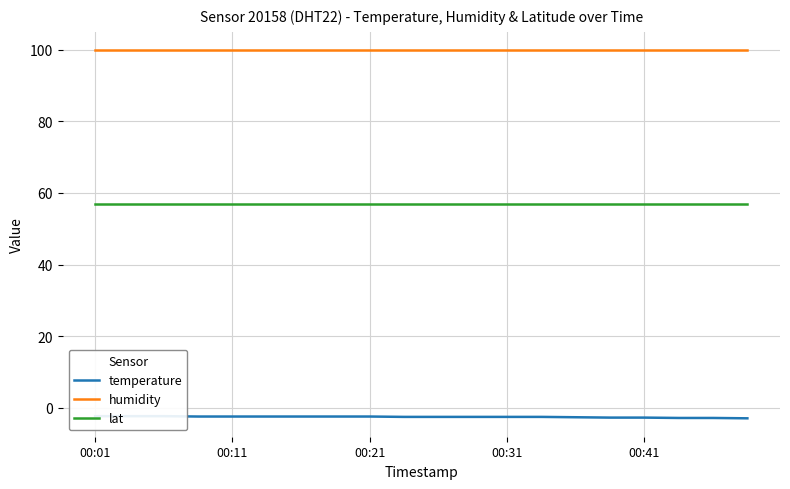

True or false: humidity and lat cross at least once.

False